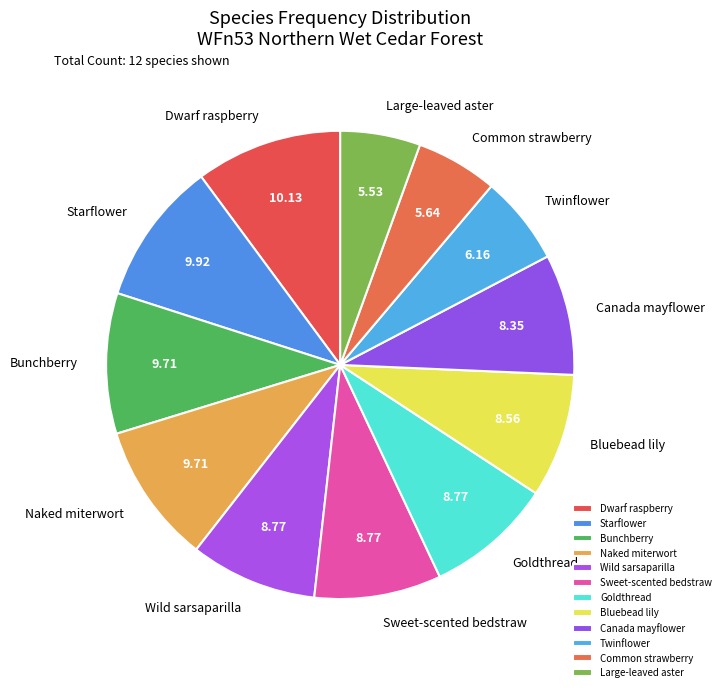

How many segments does this pie chart have?

12